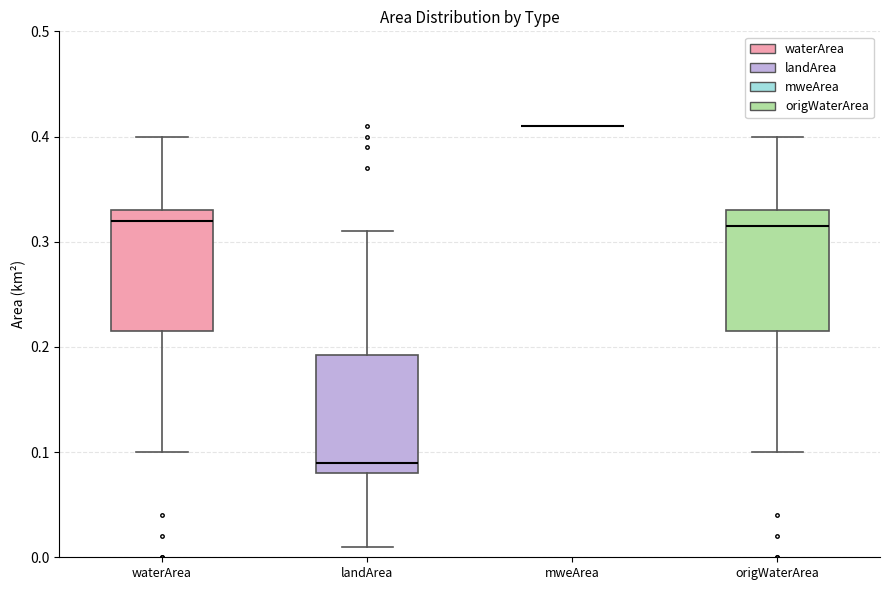

Reading left to right, read every box against the y-axis: the position of its median line, the range the box covers, and the ends of its whiskers. The values are not printed on the chart, so give them approximately, as read against the axis.

waterArea: median 0.32, box 0.22 to 0.33, whiskers 0.10 to 0.40
landArea: median 0.09, box 0.08 to 0.19, whiskers 0.01 to 0.31
mweArea: box collapsed to a line at 0.41, whiskers 0.41 to 0.41
origWaterArea: median 0.32, box 0.22 to 0.33, whiskers 0.10 to 0.40